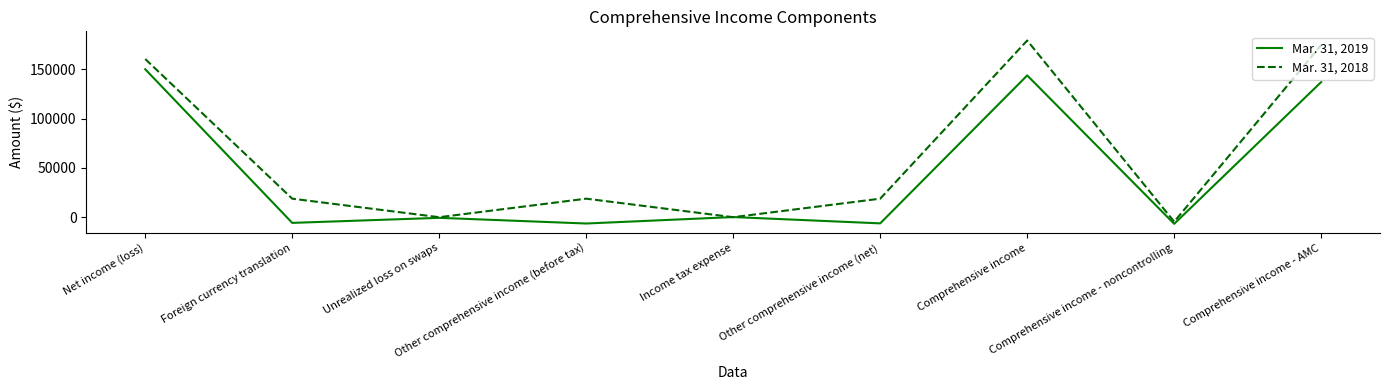

What is the difference between the maximum and minimum values in the Mar. 31, 2019 series?

156879